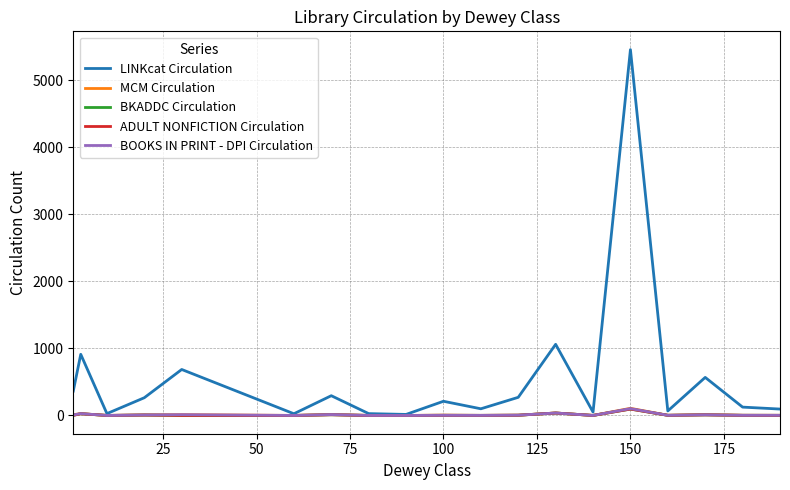

Does the chart display data point markers on the line(s)?

No